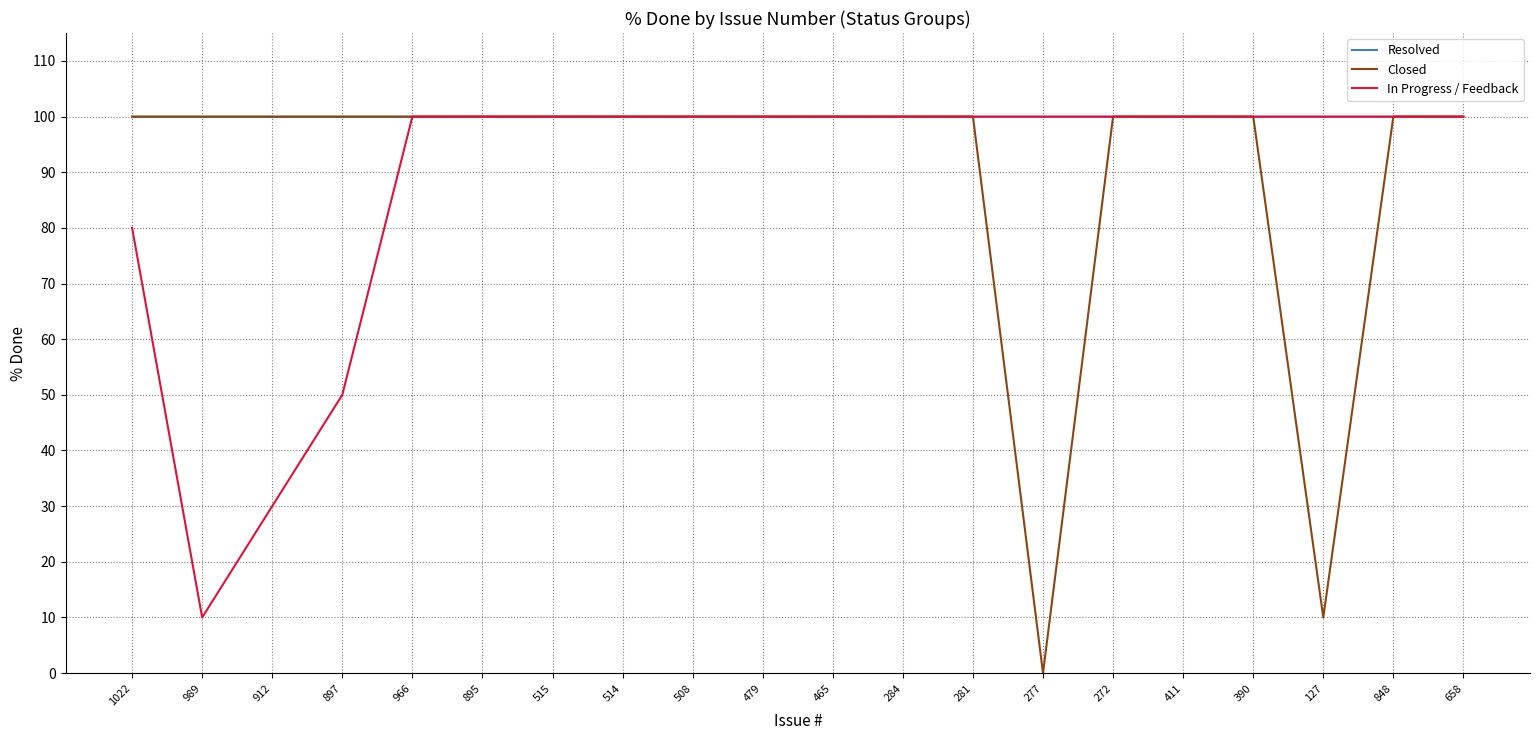

What is the spread (max minus min) of values at 127?

90